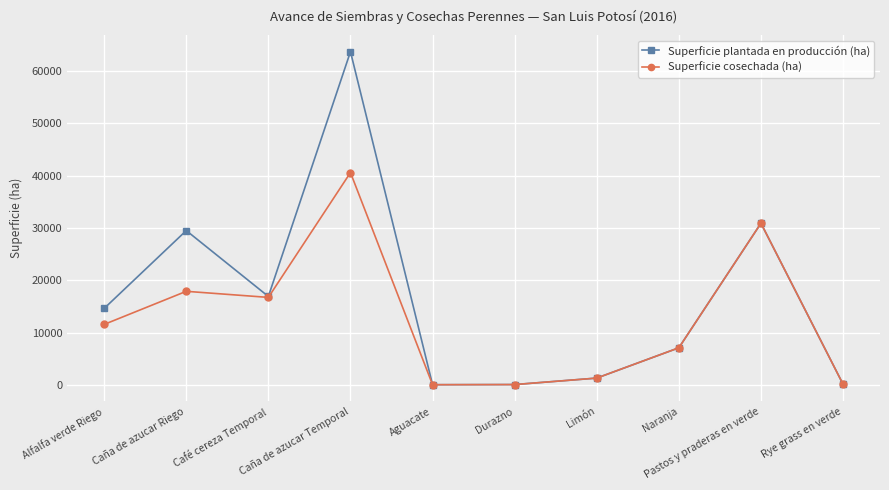

At which category does Superficie plantada en producción (ha) reach its first local peak?

Caña de azucar Riego